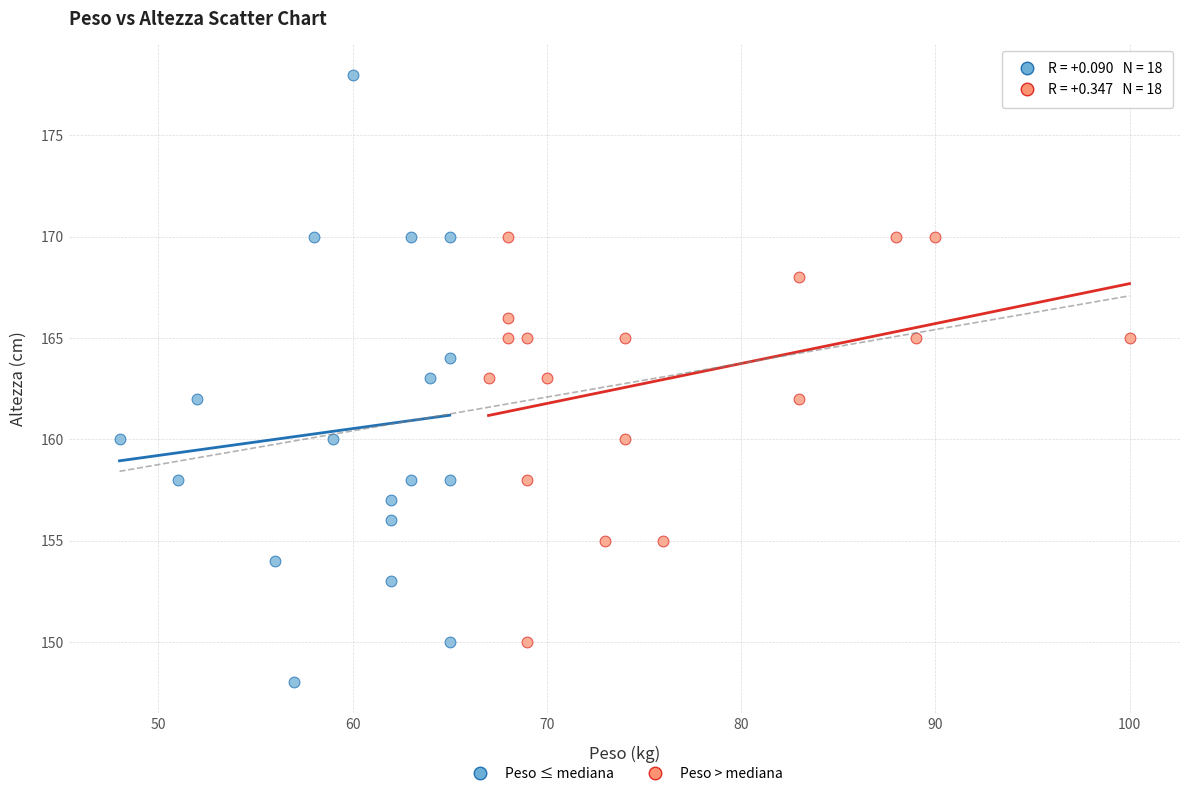

Which series contains the highest Y value?

Peso ≤ mediana